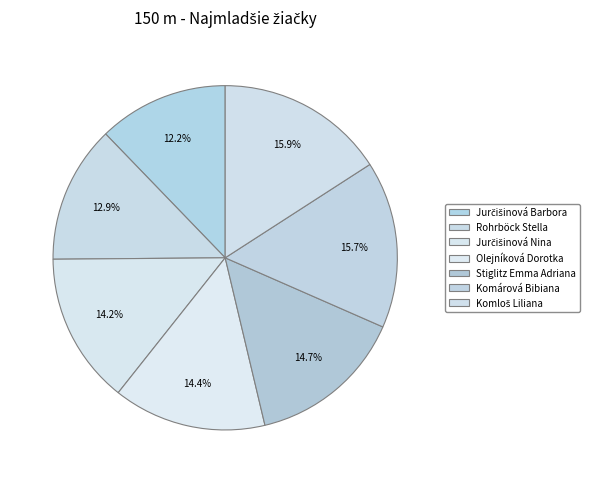

Do Rohrböck Stella and Komárová Bibiana together represent more than half of the pie?

No